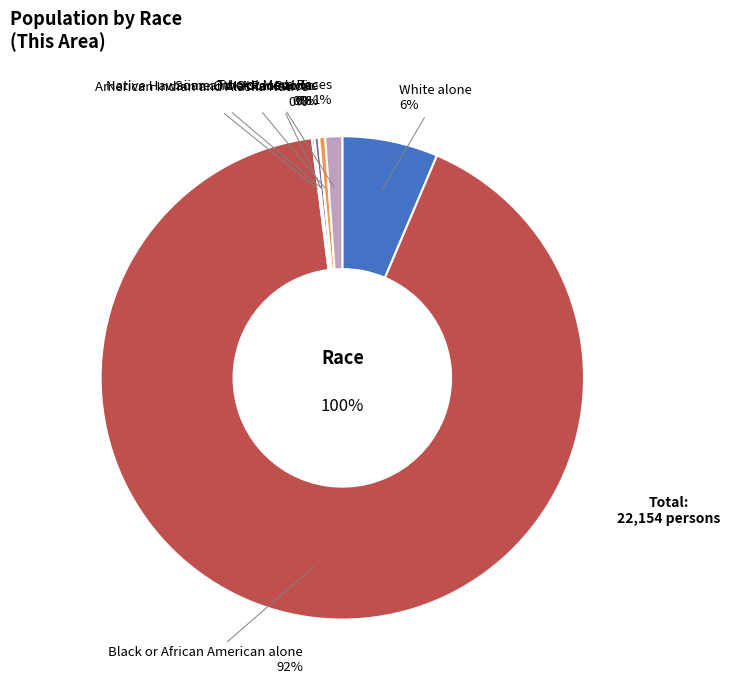

Combined, what portion of the pie is Some Other Race alone and Two or More Races?

1.5%